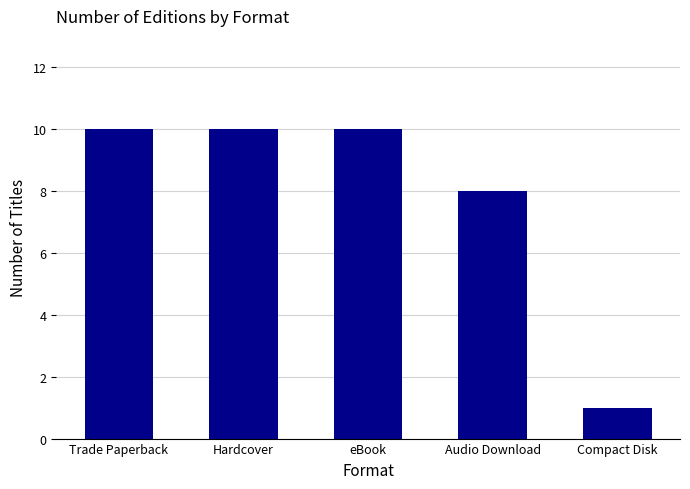

Reading left to right, transcribe all the data shown in this chart.

10	10	10	8	1